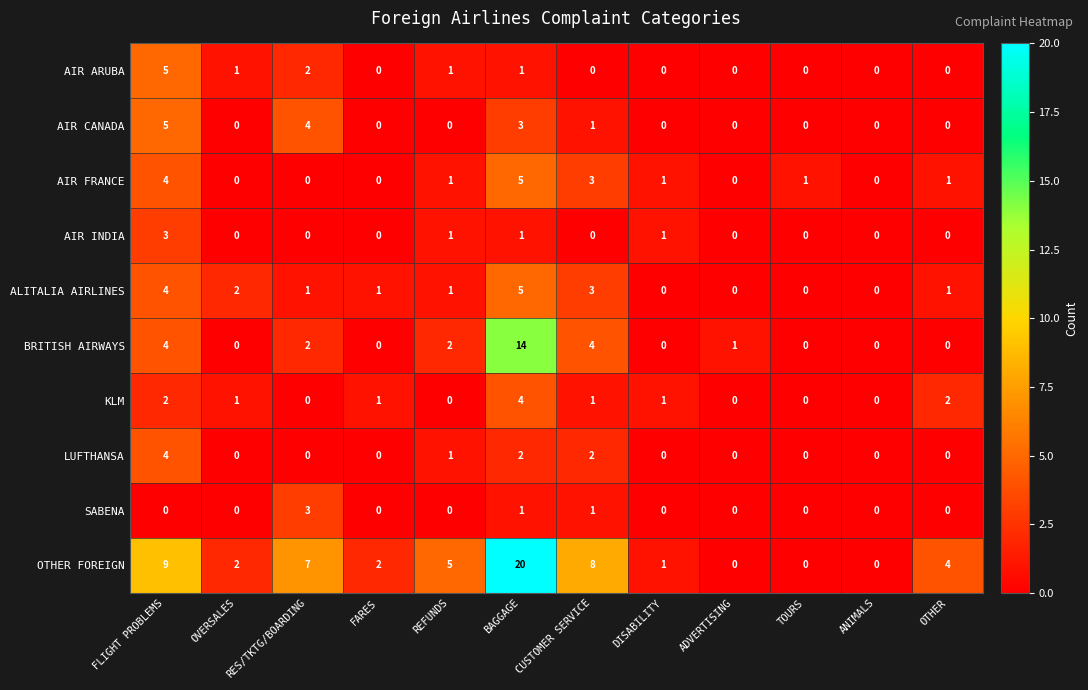

How many data points does each series have?

12